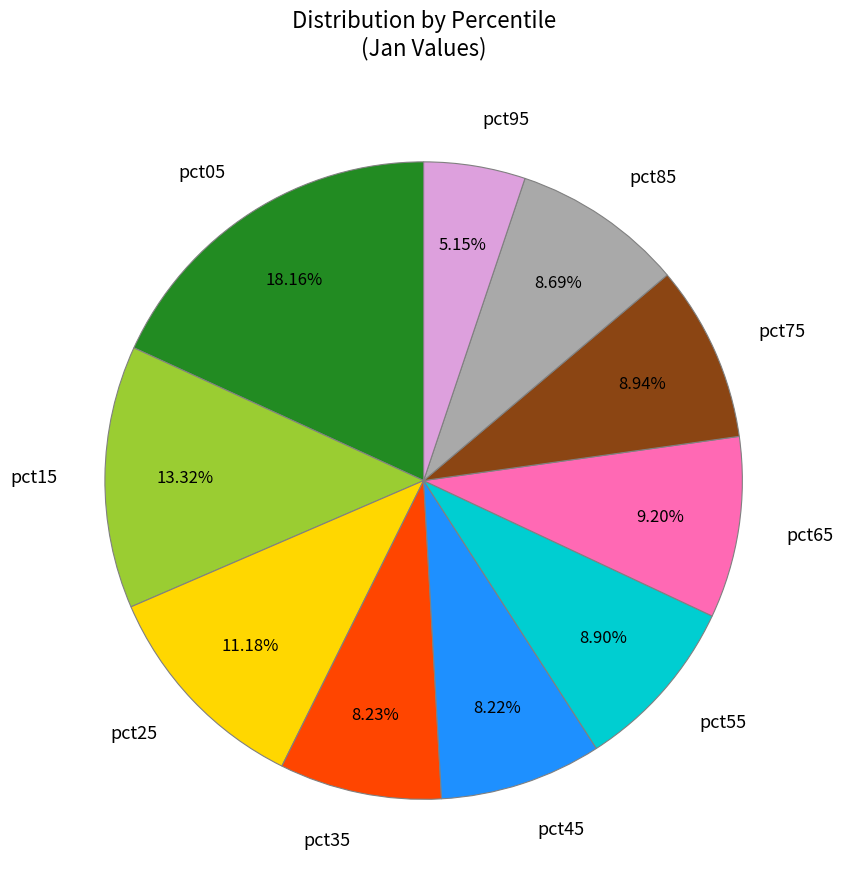

True or false: pct85 accounts for 1% of the total.

False